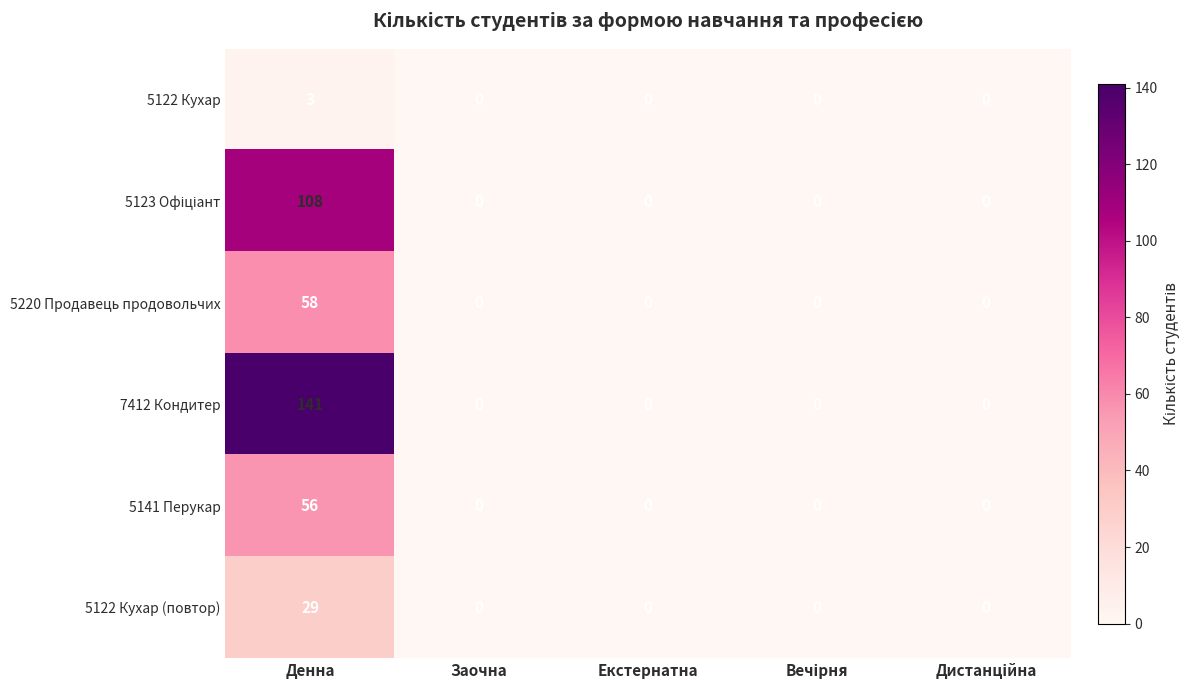

Which series has the largest range (max minus min)?

7412 Кондитер